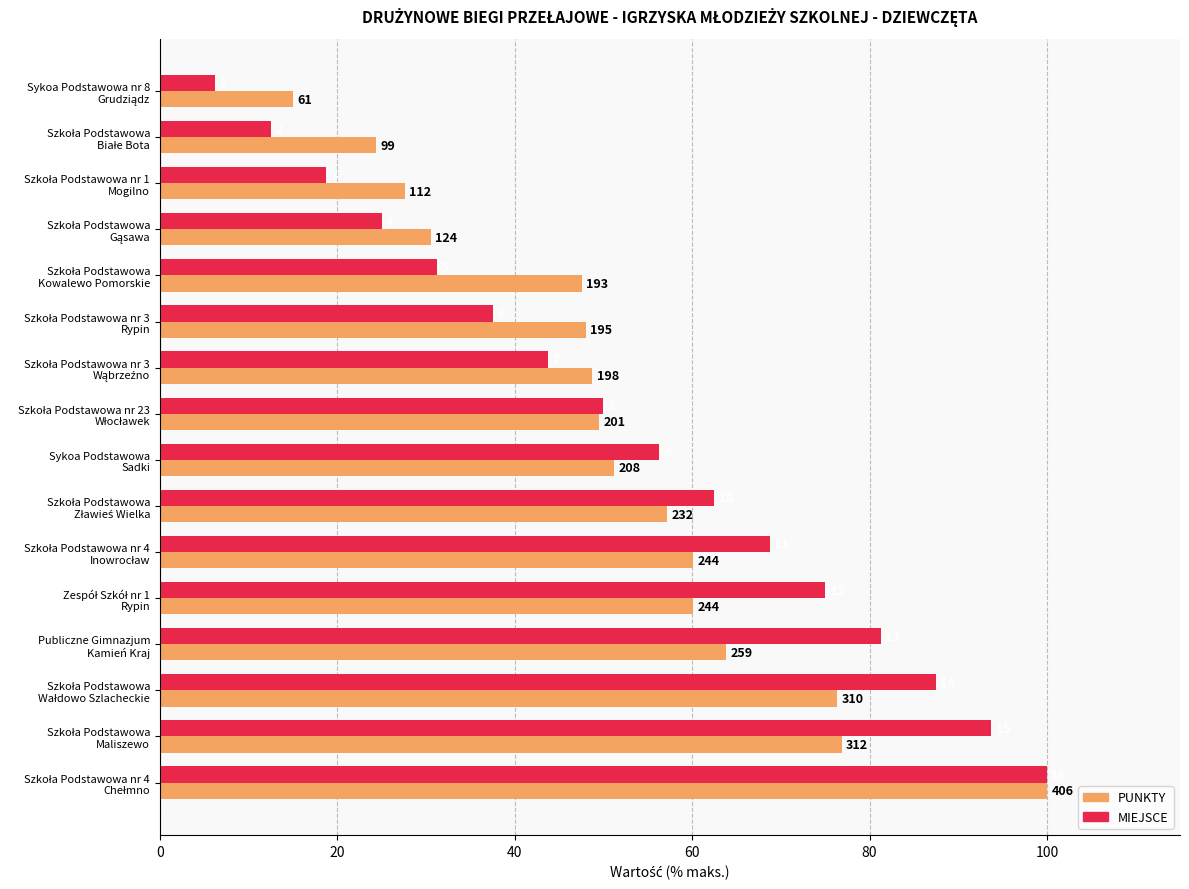

What is the value of the MIEJSCE bar at the 14th from the left?

87.5